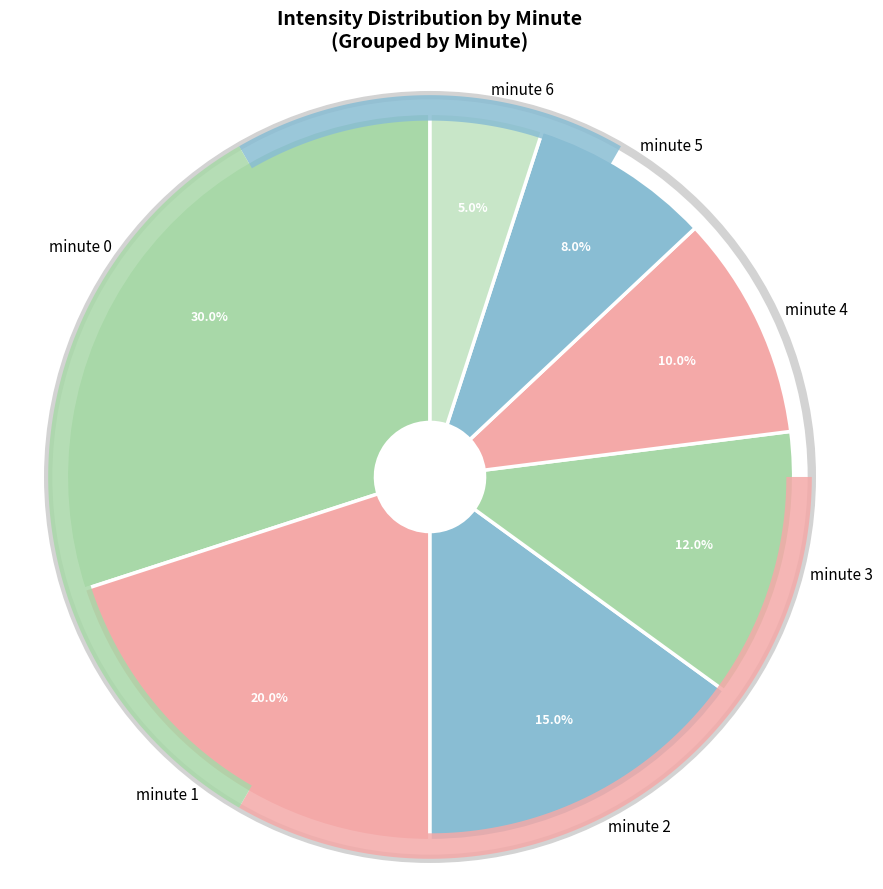

How many slices are in this pie chart?

7